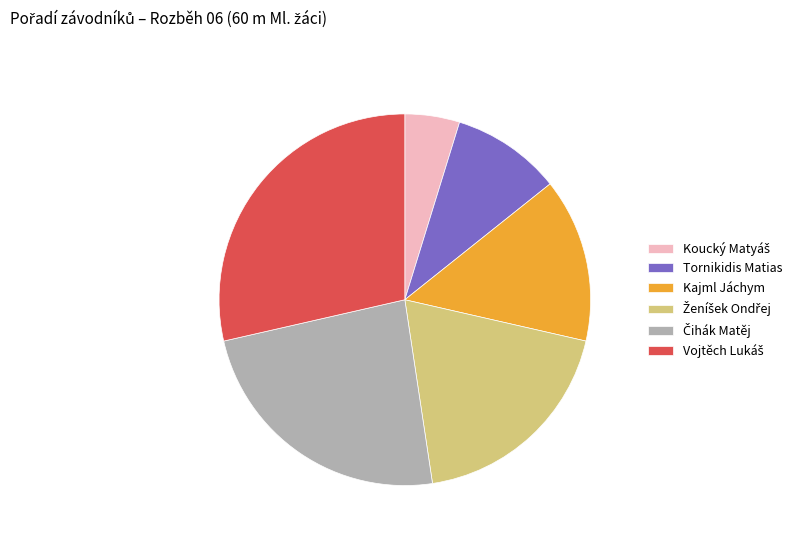

How many segments does this pie chart have?

6